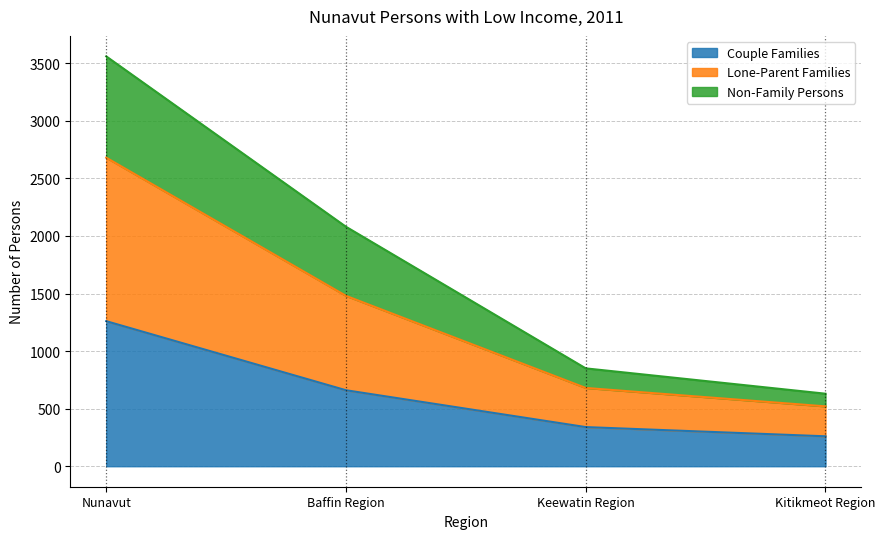

What is the maximum value shown in the chart?

3560